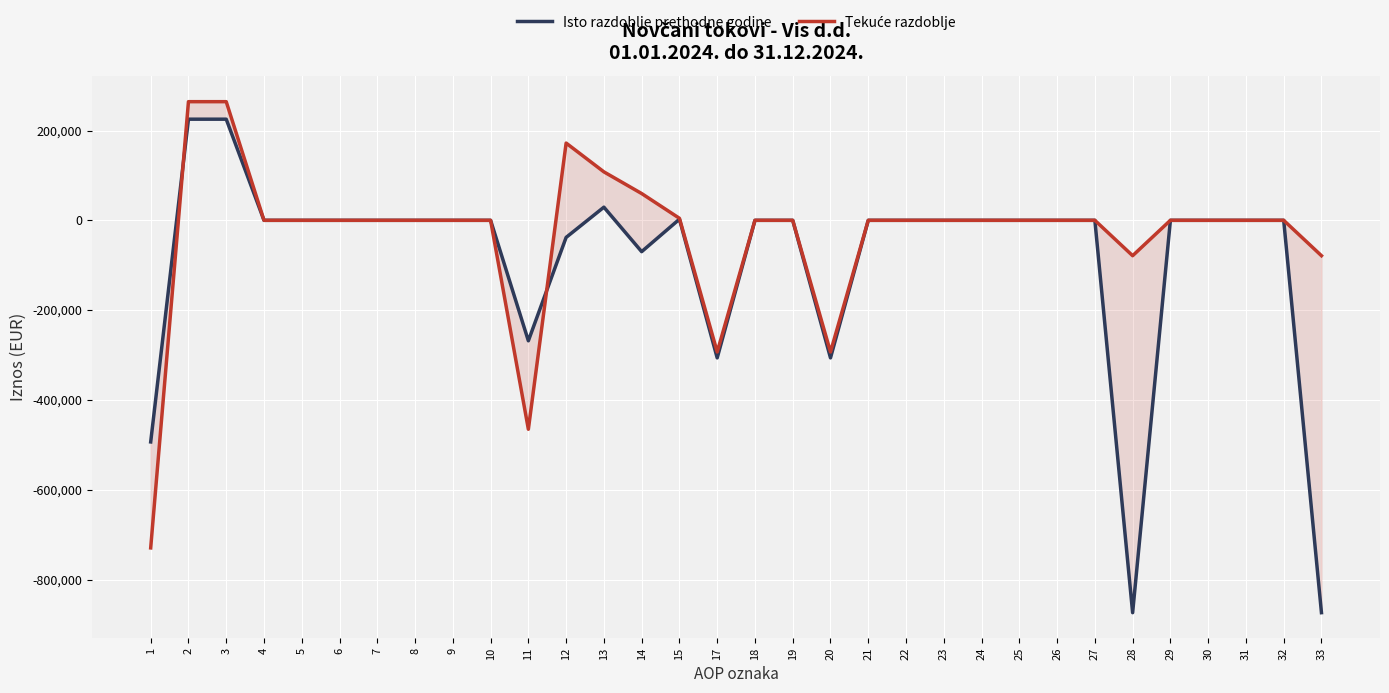

What is the sum of all Isto razdoblje prethodne godine values?

-2747903